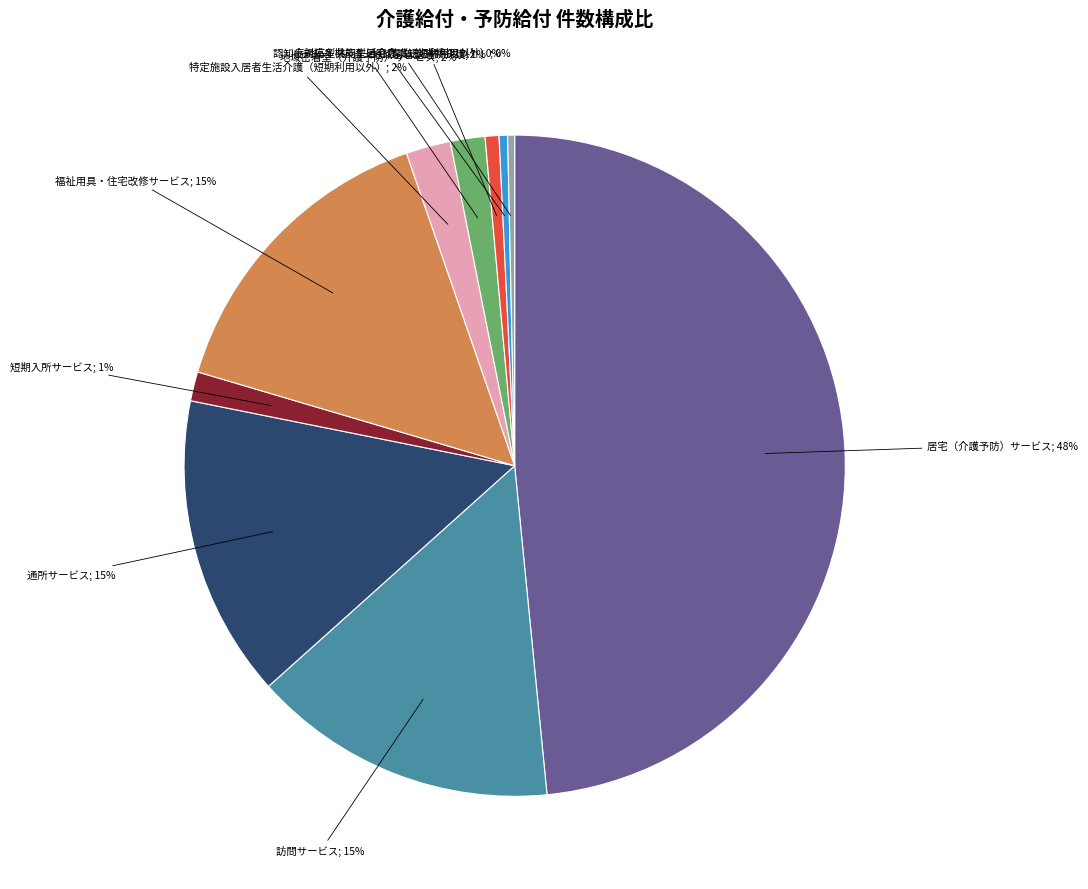

Approximately how many times larger is the value at 福祉用具・住宅改修サービス compared to 居宅（介護予防）サービス?

0.3